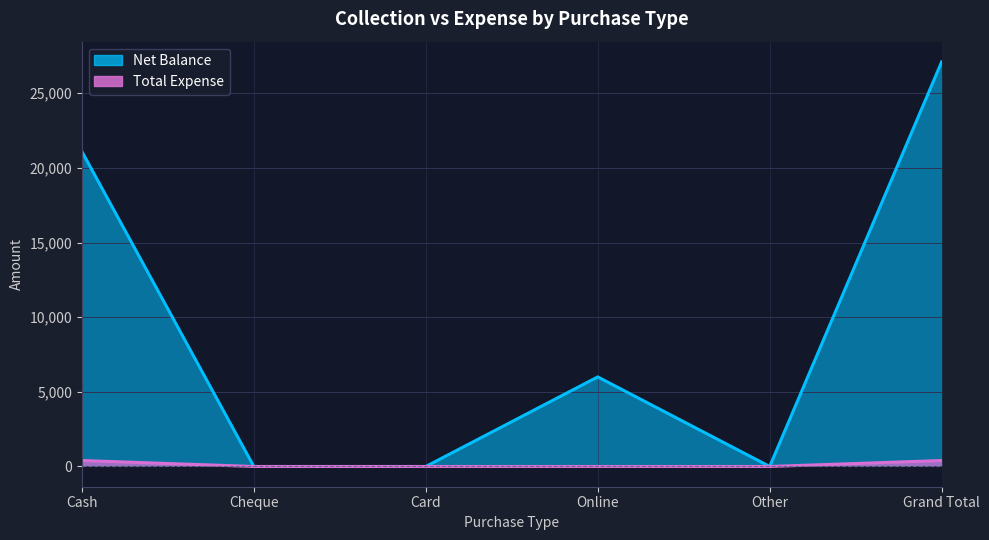

Rank the series by their average value, from lowest to highest.

Total Expense, Net Balance